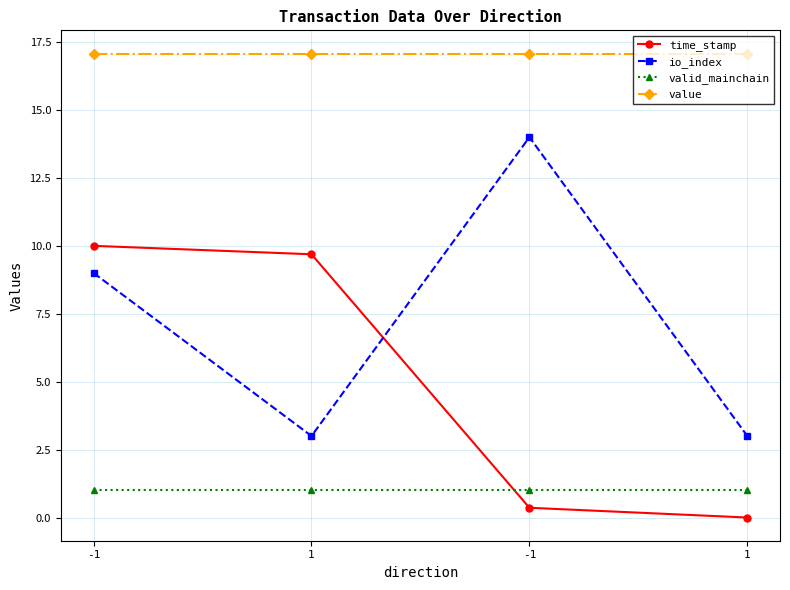

Does the chart have visible grid lines?

Yes